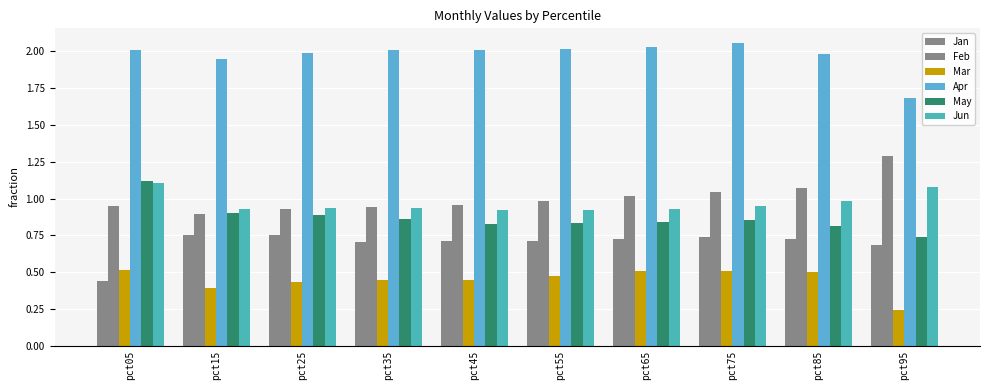

What is the difference between the highest and lowest values at pct15?

1.6